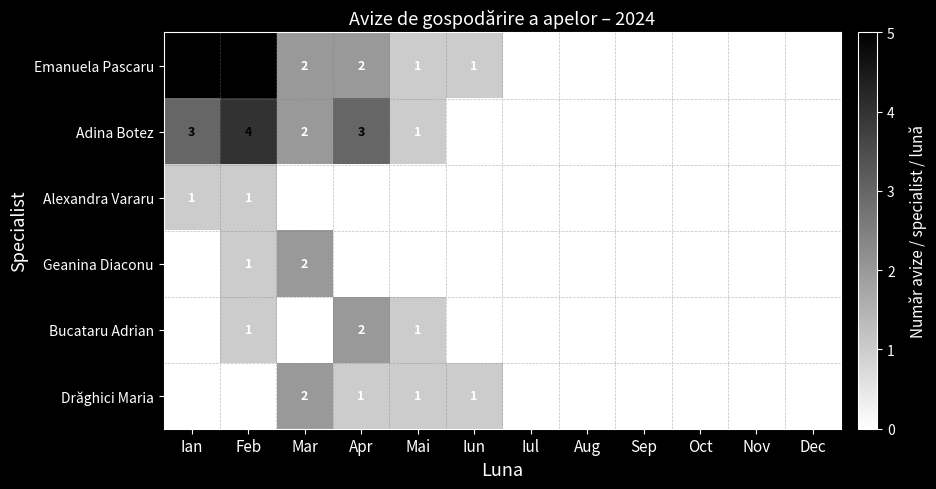

Is it true that Adina Botez equals 0 at Mai?

False